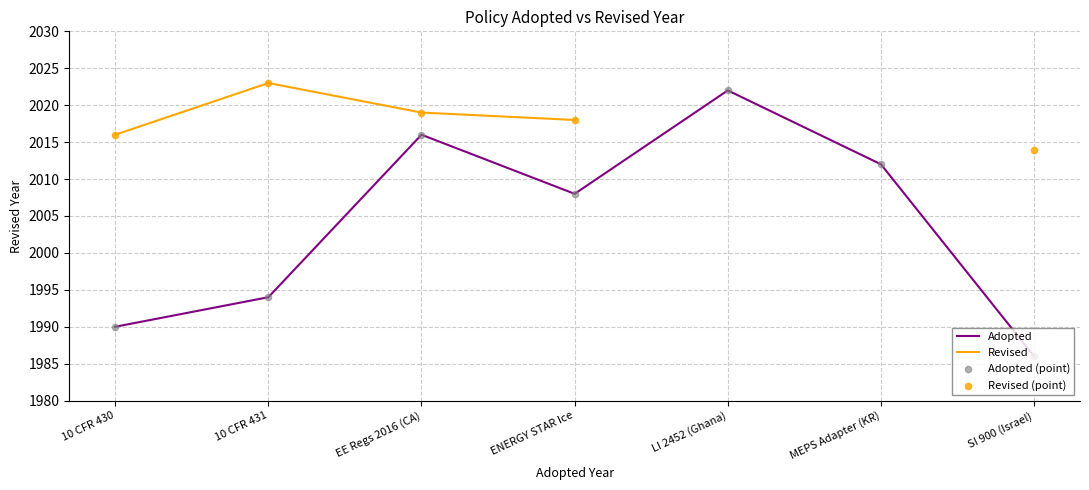

Which series reaches the maximum Y coordinate?

Revised